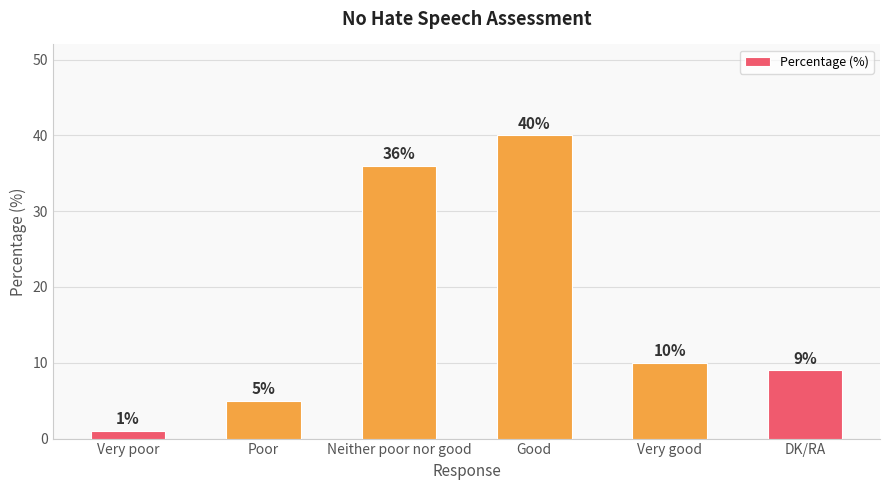

What is the value of the 6th bar from the left?

9